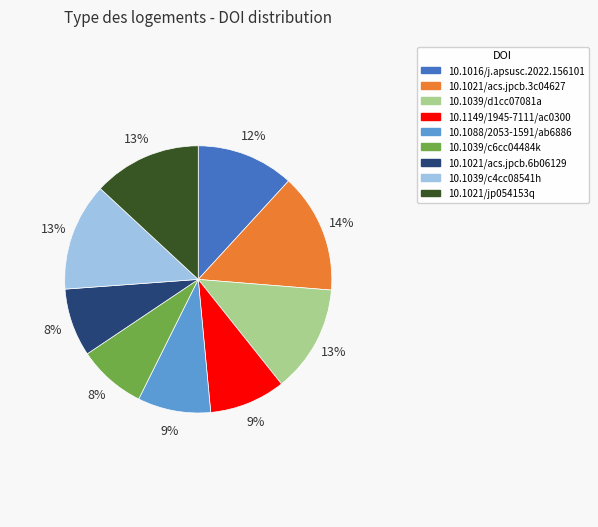

Combined, do 10.1039/d1cc07081a and 10.1039/c4cc08541h account for over 50%?

No